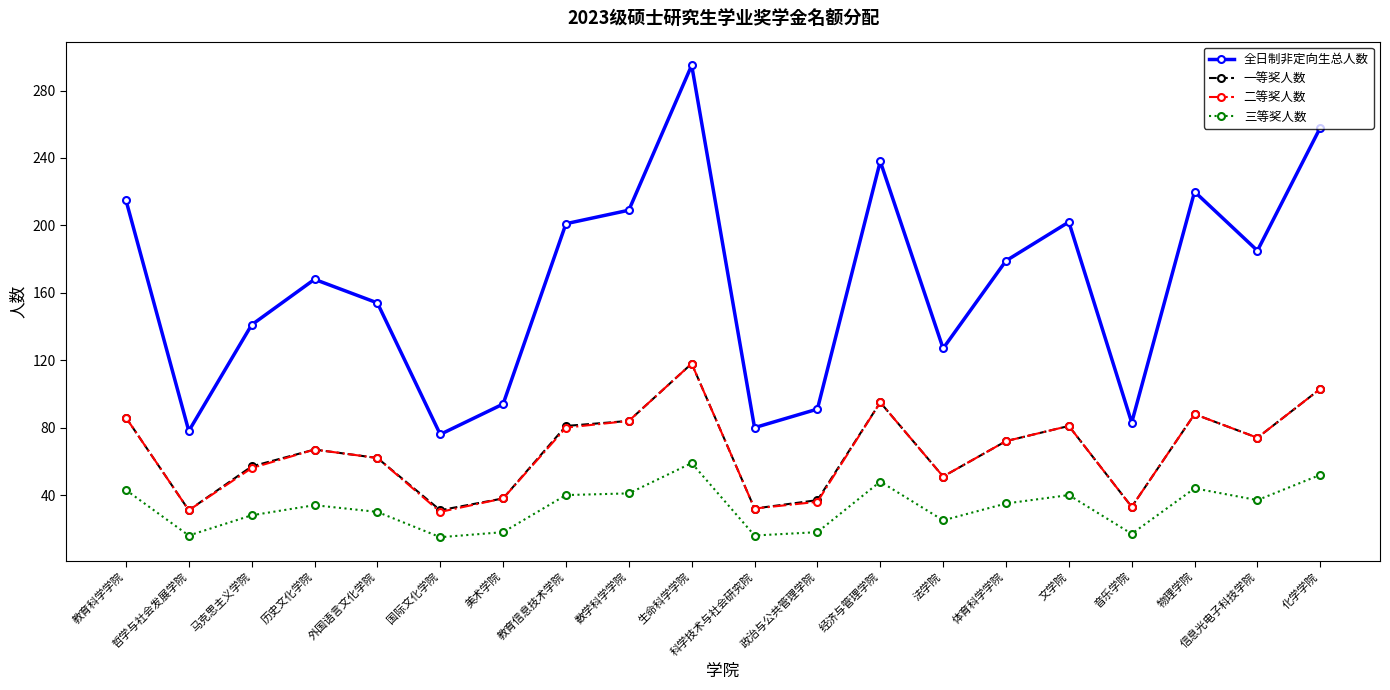

At which label does 全日制非定向生总人数 first exceed 179?

教育科学学院